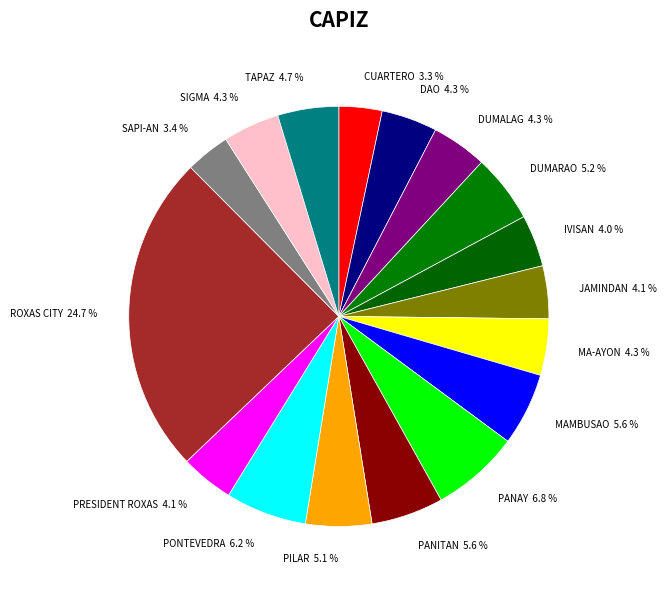

Does any single category account for the majority?

No